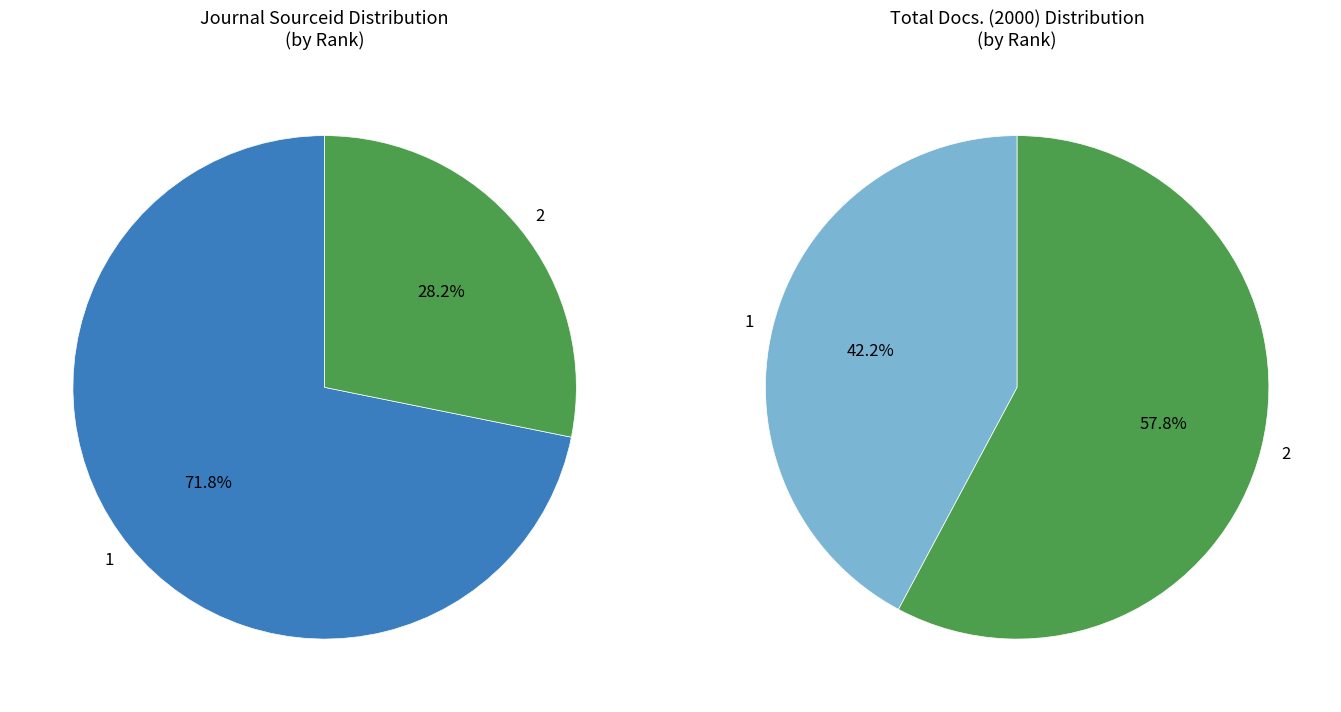

Is Psikhologicheskii Zhurnal (Rank 2) the majority of the pie?

No